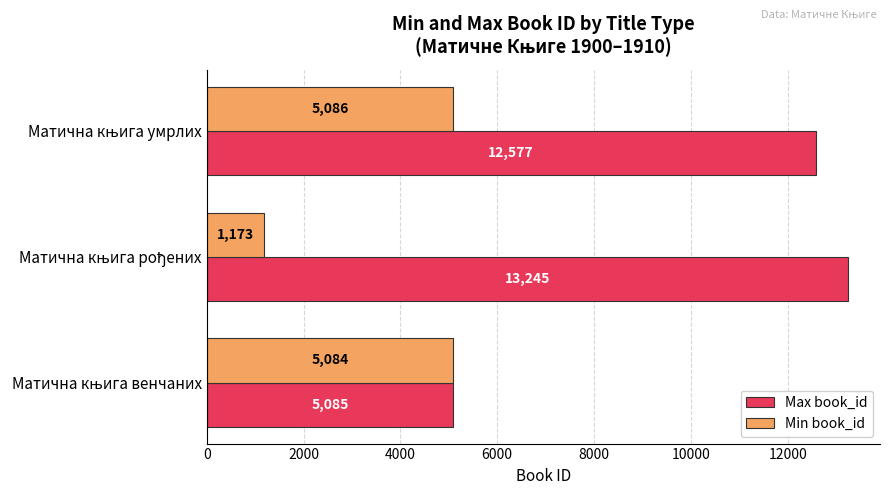

What is the highest value of the Max book_id series?

13245